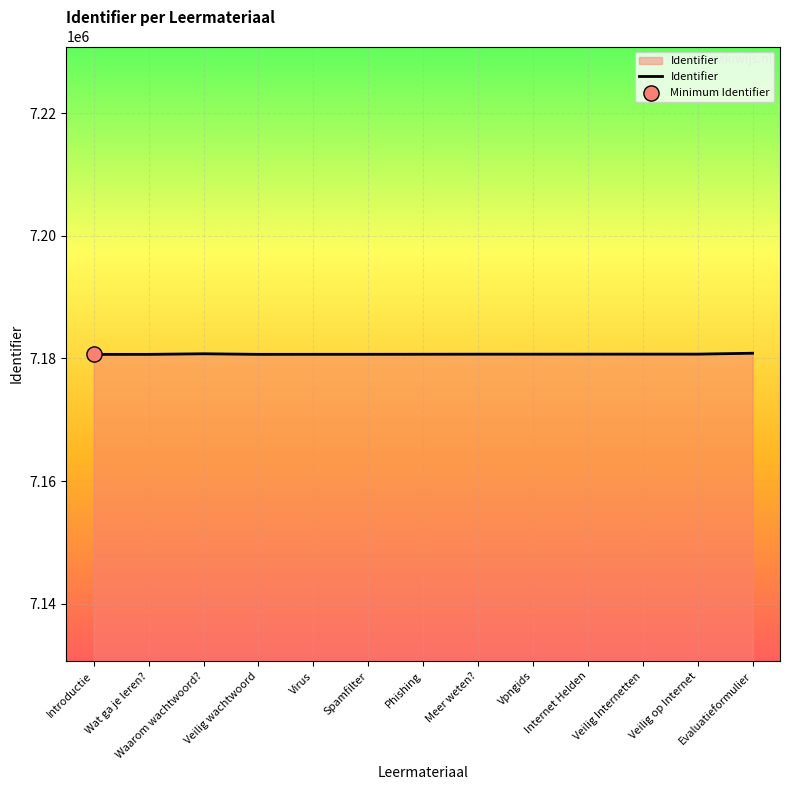

Approximately how many times larger is the value at Veilig wachtwoord compared to Wat ga je leren??

1.0